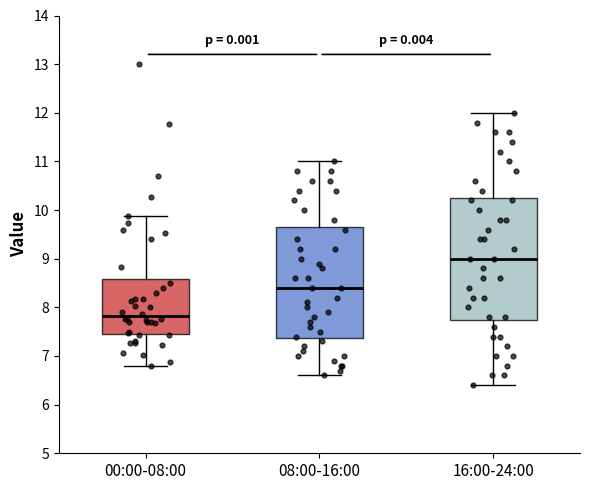

Which box is the tallest, from its lower edge to its upper edge?

16:00-24:00